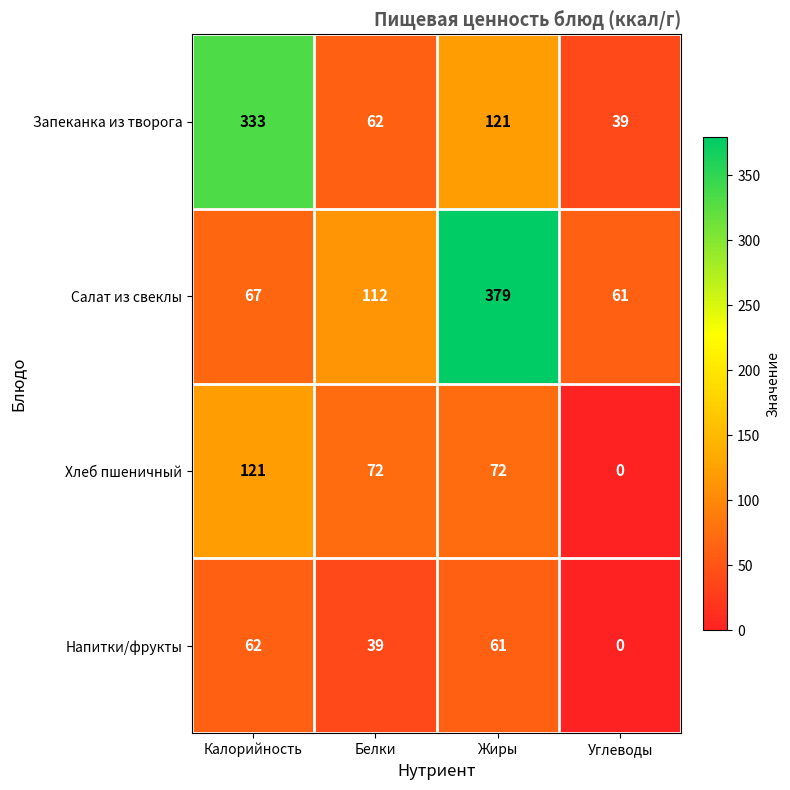

Reading right to left, what are all the values shown in this chart?

Запеканка из творога: Углеводы=39	Жиры=121	Белки=62	Калорийность=333
Салат из свеклы: Углеводы=61	Жиры=379	Белки=112	Калорийность=67
Хлеб пшеничный: Углеводы=0	Жиры=72	Белки=72	Калорийность=121
Напитки/фрукты: Углеводы=0	Жиры=61	Белки=39	Калорийность=62